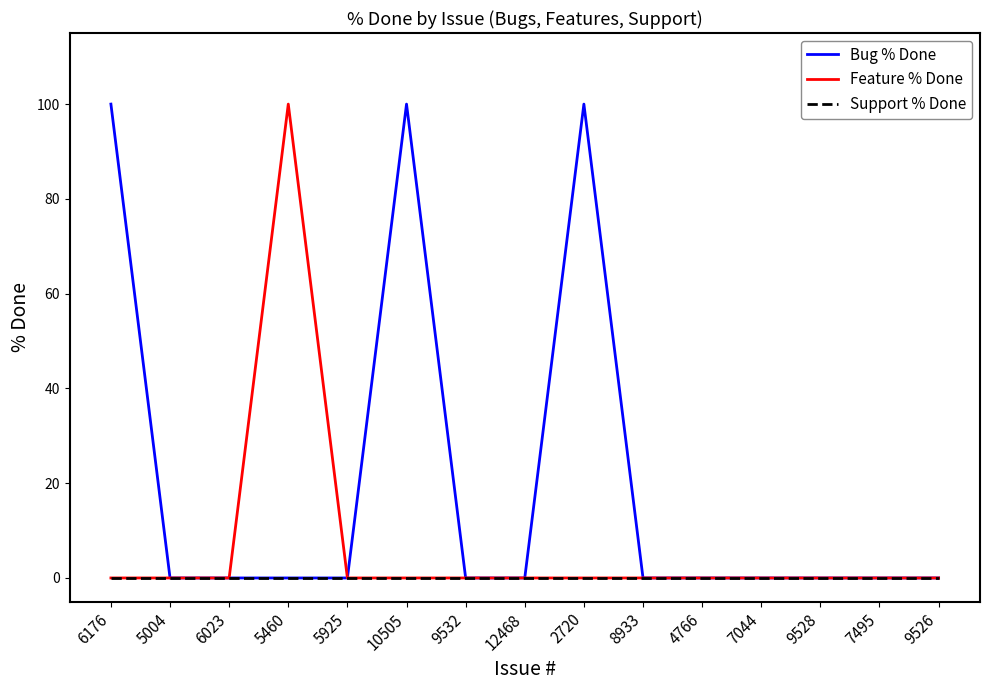

What position from the right is 5925?

11